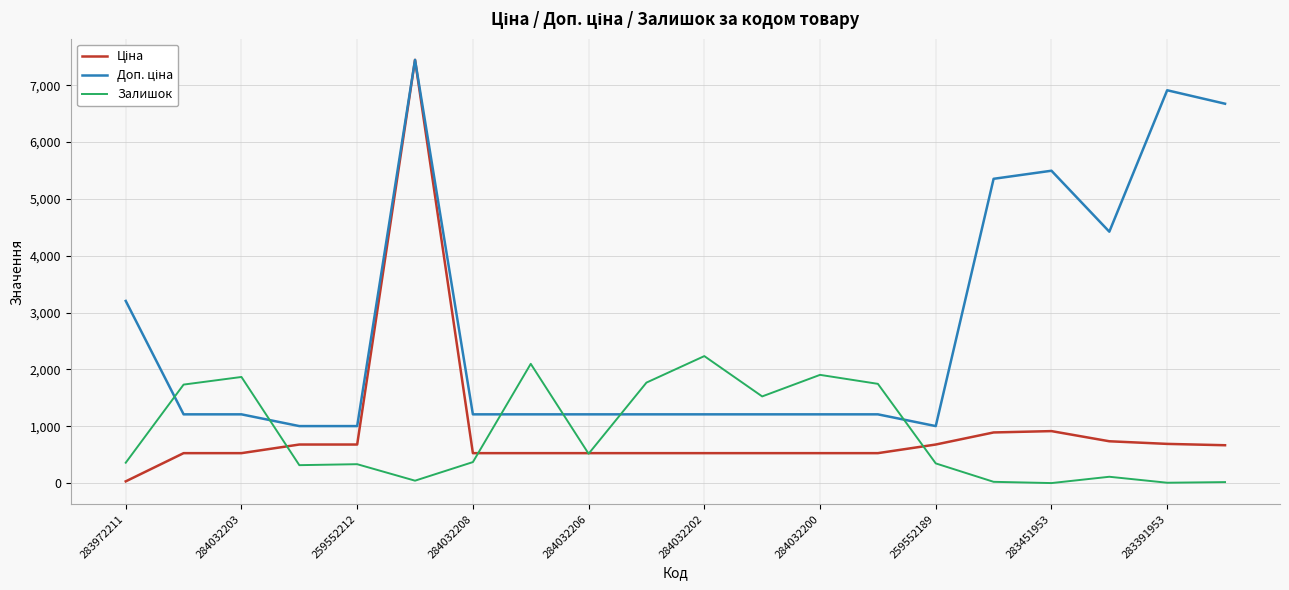

What is the value of the Залишок point at the 17th from the left?

2.0